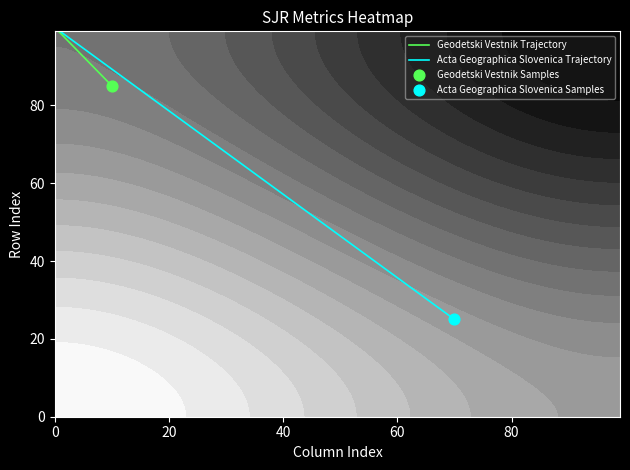

Reading left to right, transcribe all the data shown in this chart.

Geodetski Vestnik Trajectory: 100	85
Acta Geographica Slovenica Trajectory: 100	25